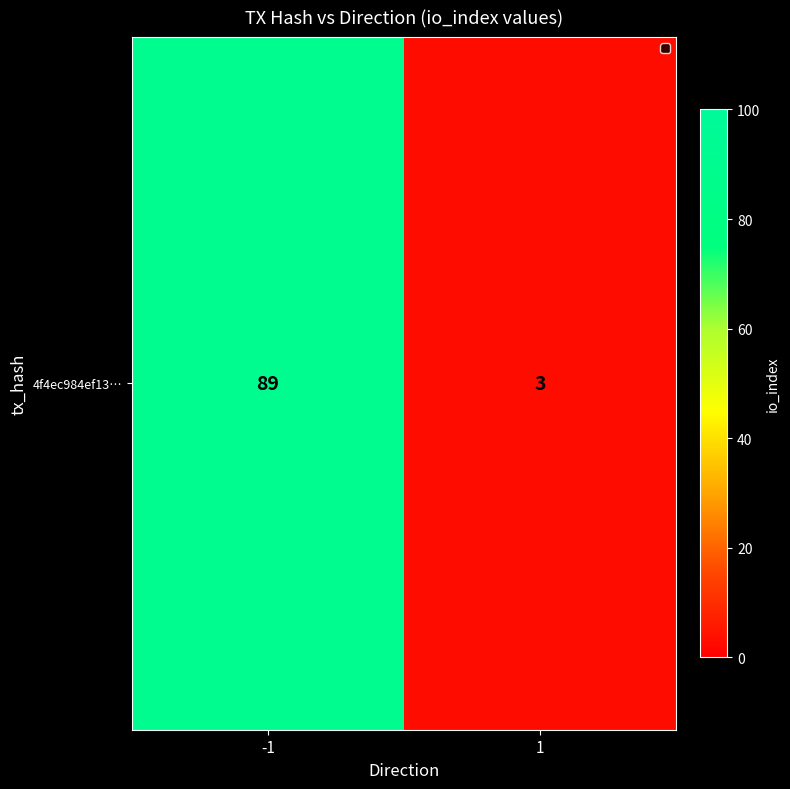

What is the difference between the values at -1 and 1?

86